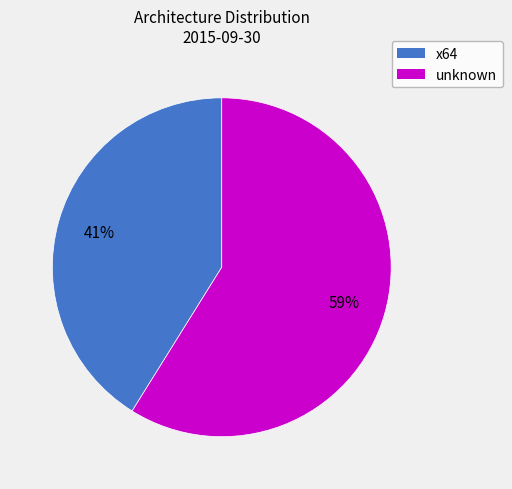

Which has a higher value, x64 or unknown?

unknown